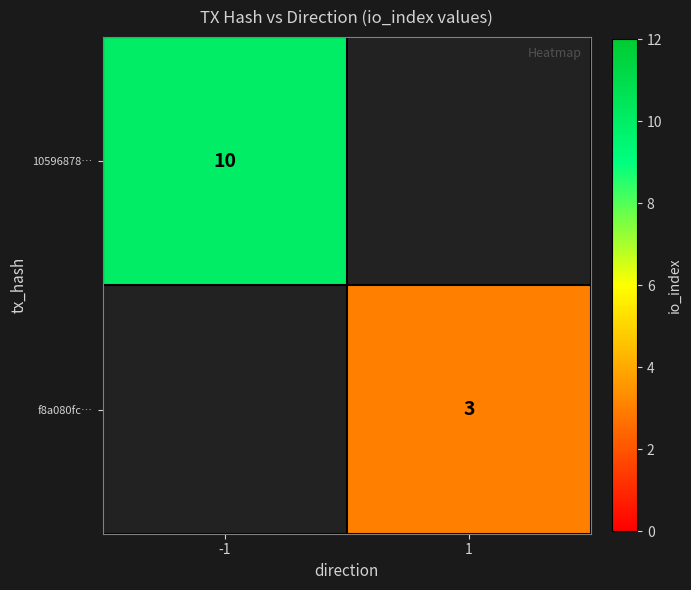

The 10596878… series shows 6 at -1. True or false?

False